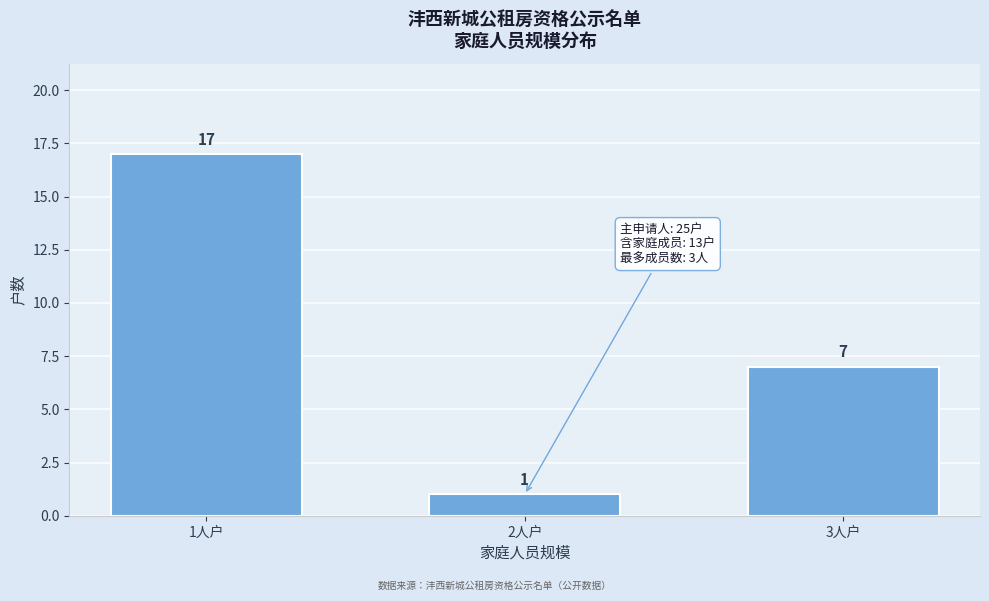

Reading left to right, what are all the values shown in this chart?

17	1	7